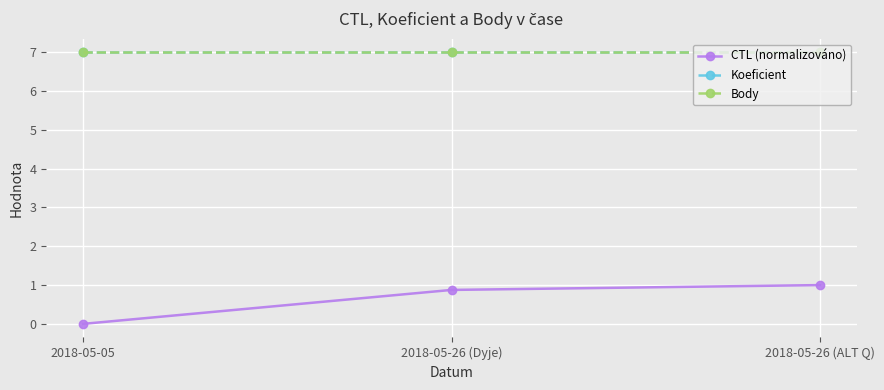

Is this an area chart (filled region under the line)?

No